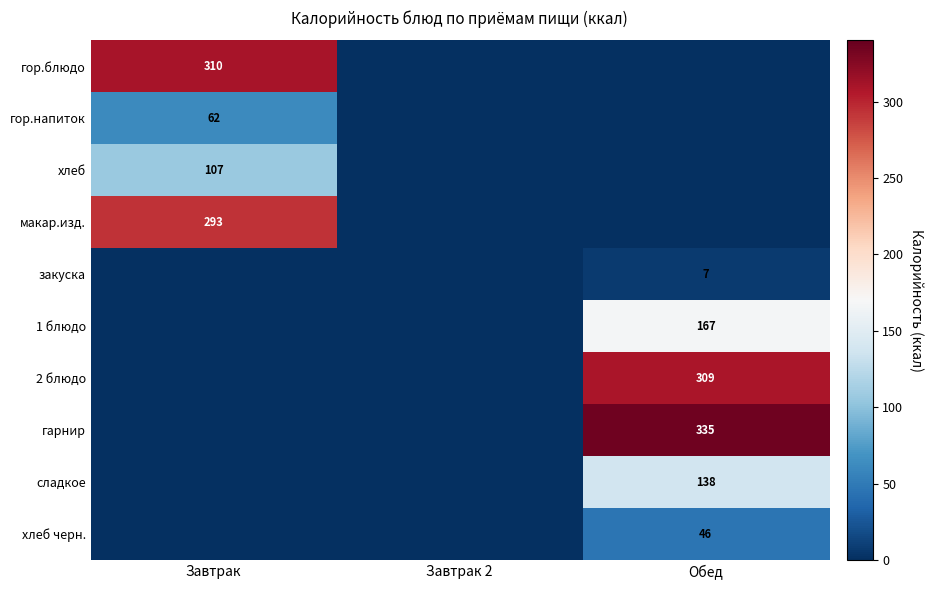

True or false: 1 блюдо has a value of 167 at Обед.

True